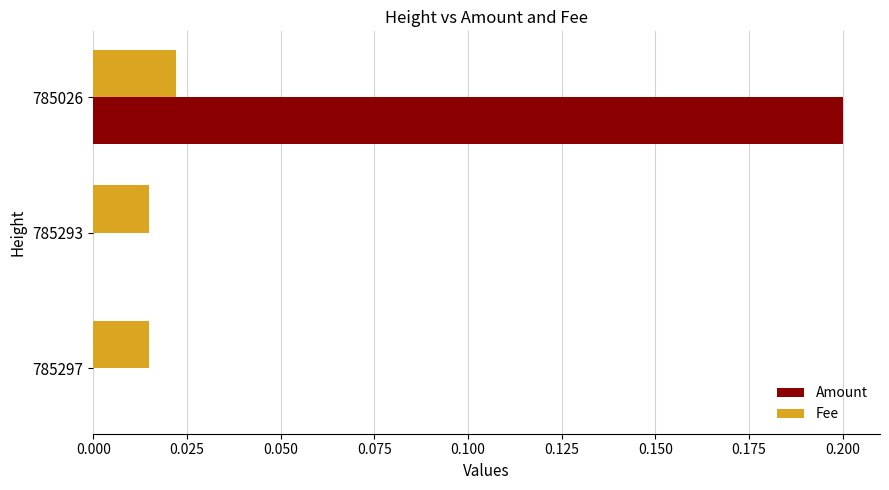

At which category is the sum across all series the highest?

785026